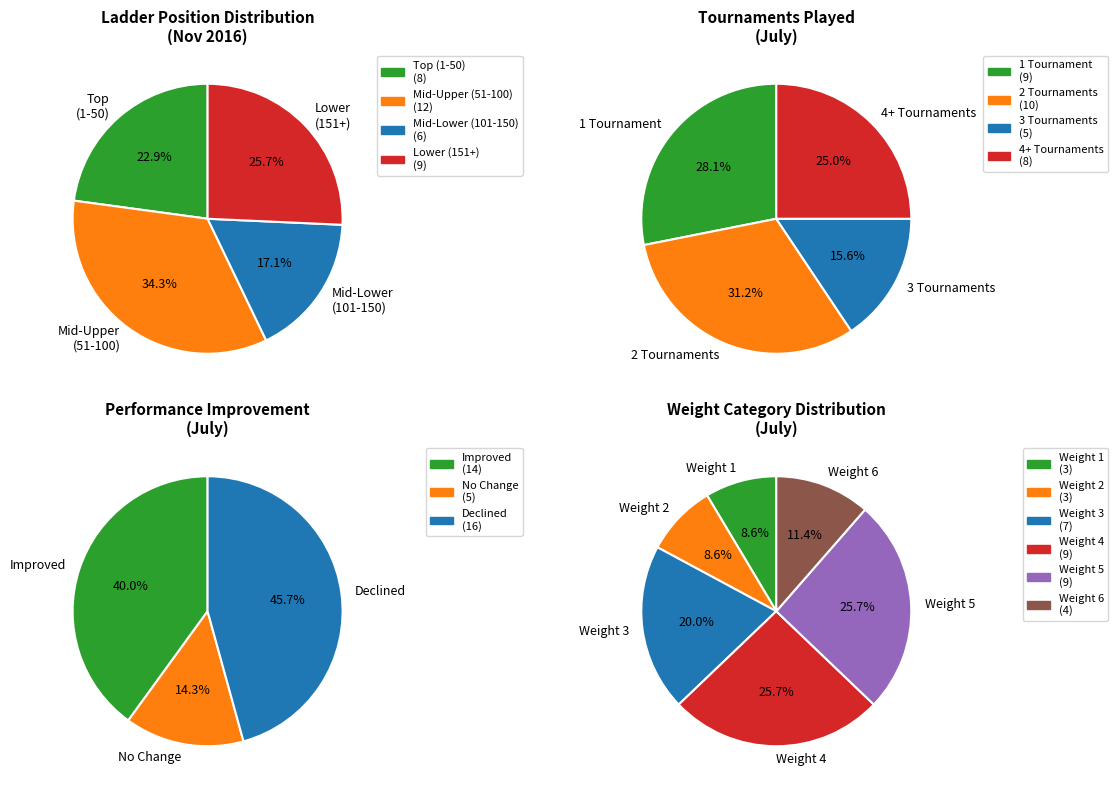

Count the number of slices in the pie.

6